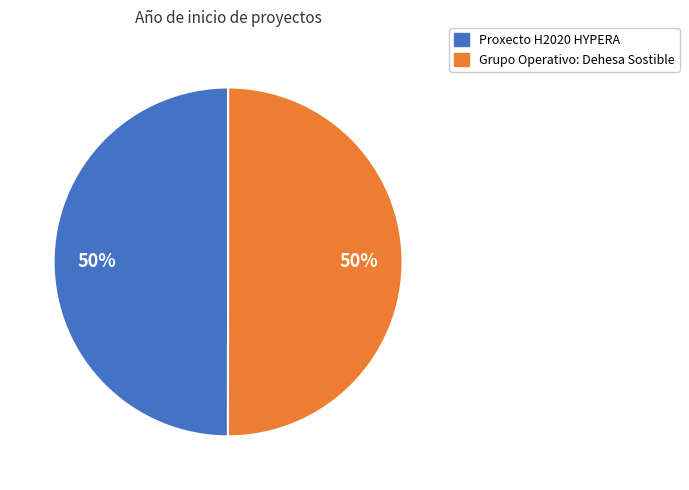

Is it true that Grupo Operativo: Dehesa Sostible is 36% of the pie?

False